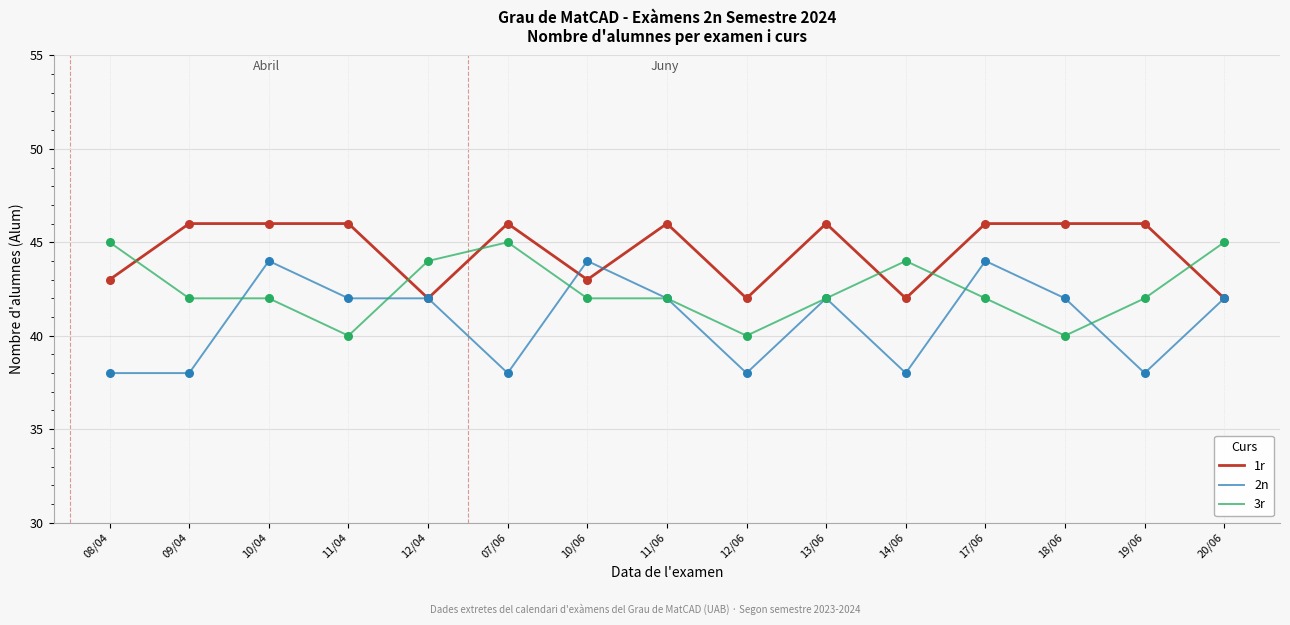

Which series has the largest total across all categories?

1r